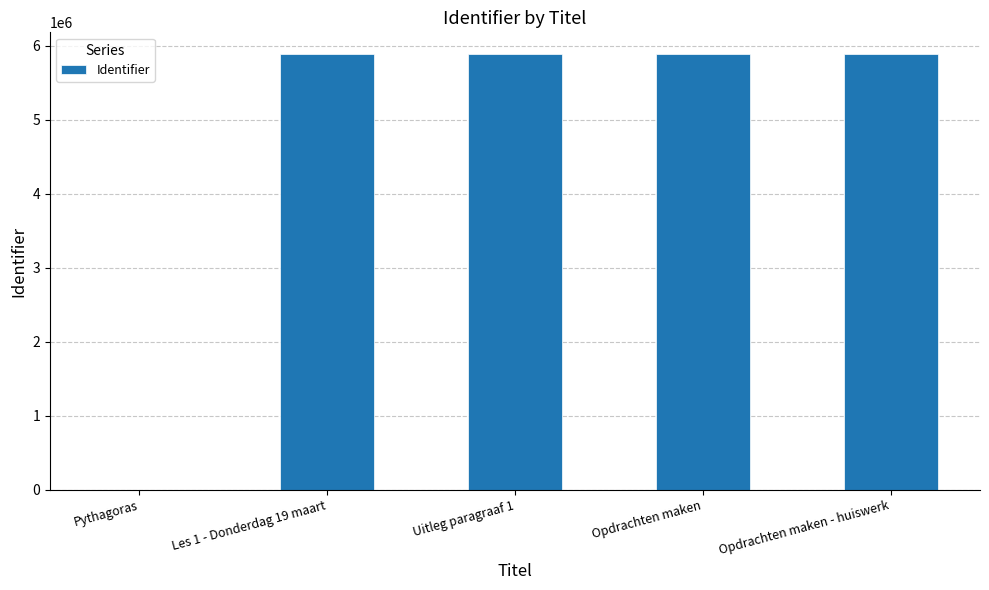

What is the maximum value shown in the chart?

5888986